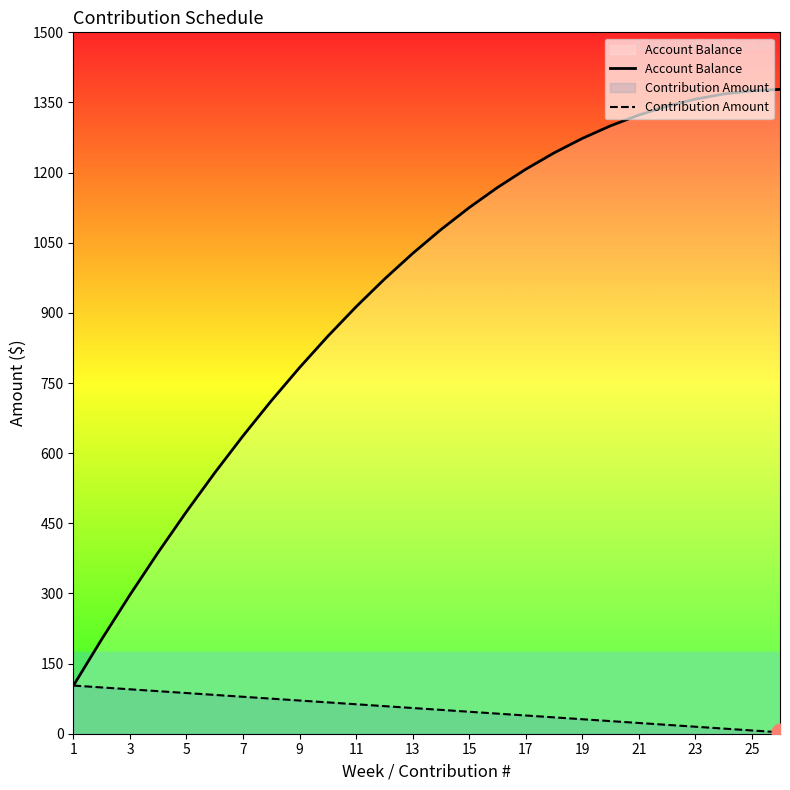

Rank the series by their maximum value, from lowest to highest.

Contribution Amount, Account Balance